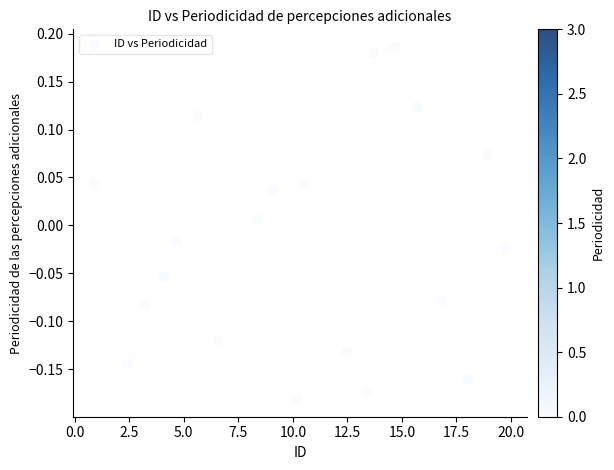

What is the range of X values (max minus min)?

18.9